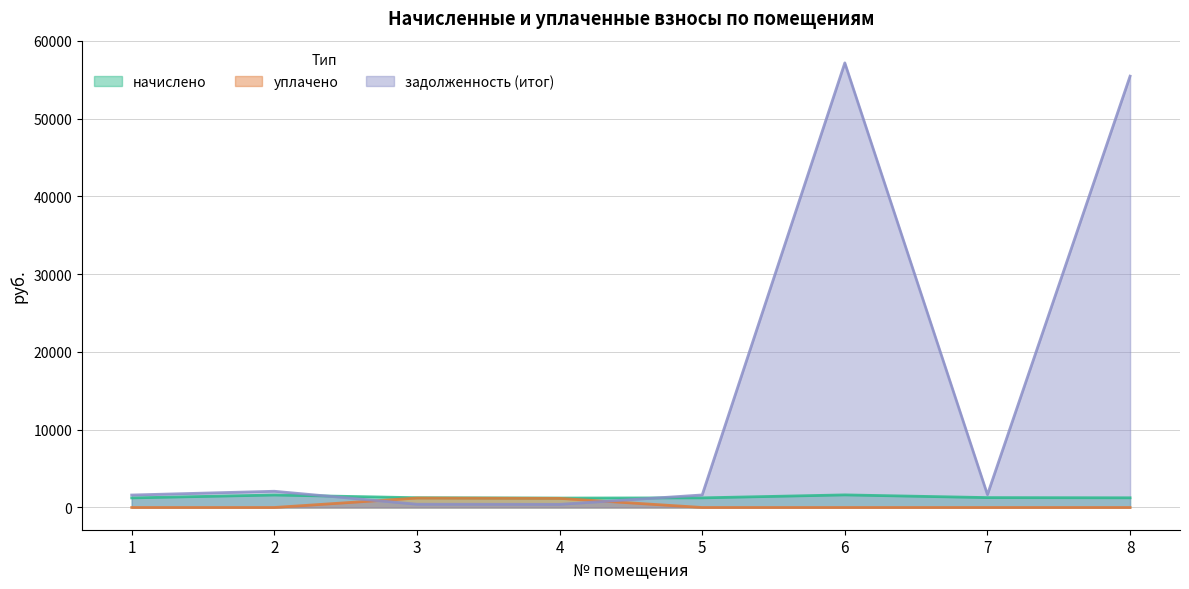

How many distinct data groups are displayed?

3